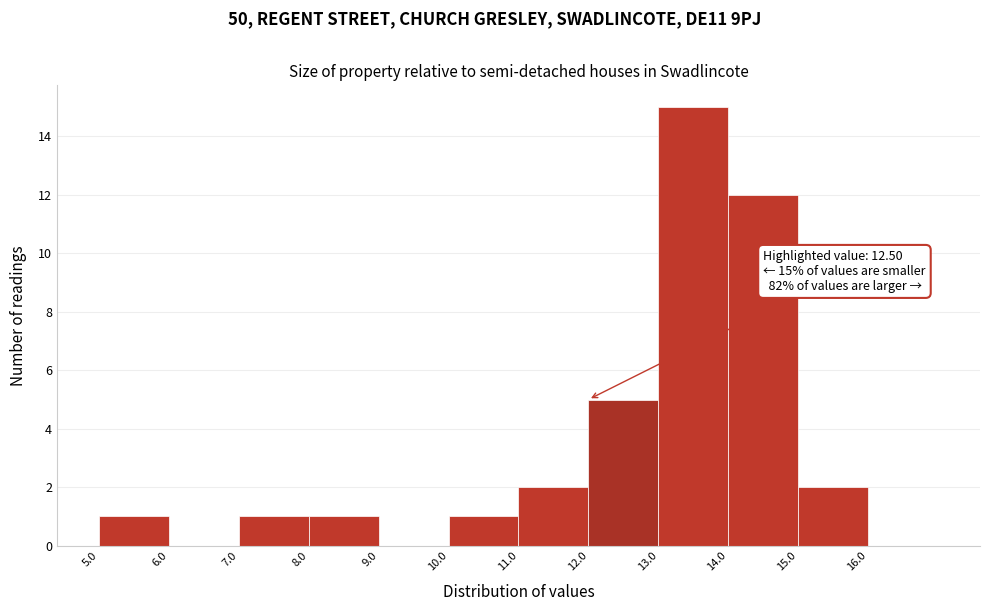

Over which range of the x-axis is the bar tallest?

13 to 14